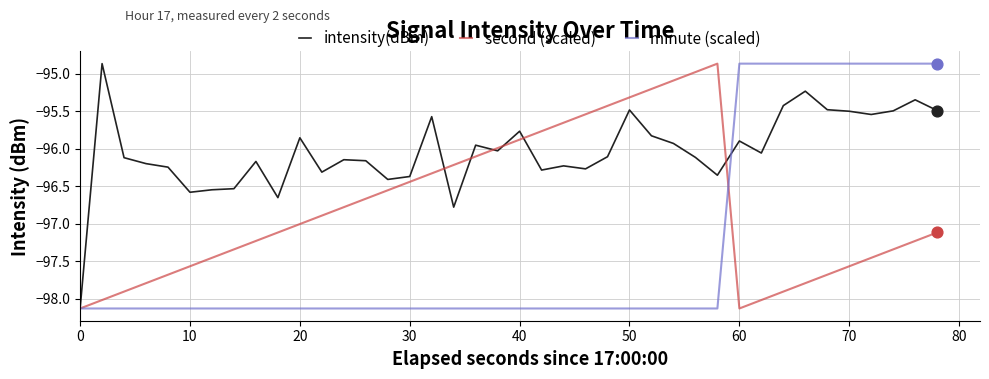

Which series has the largest total across all categories?

intensity(dBm)